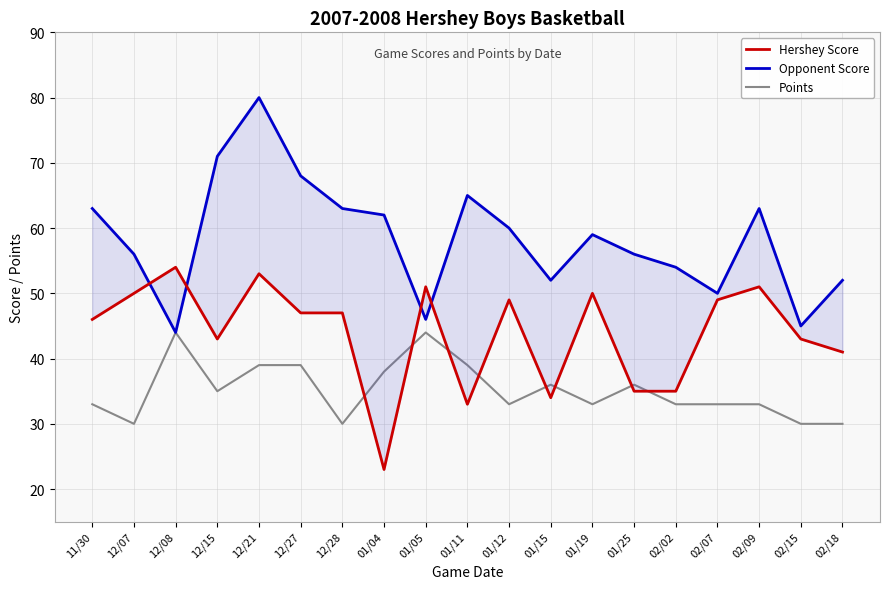

The Hershey Score series shows 35 at 01/25. True or false?

True